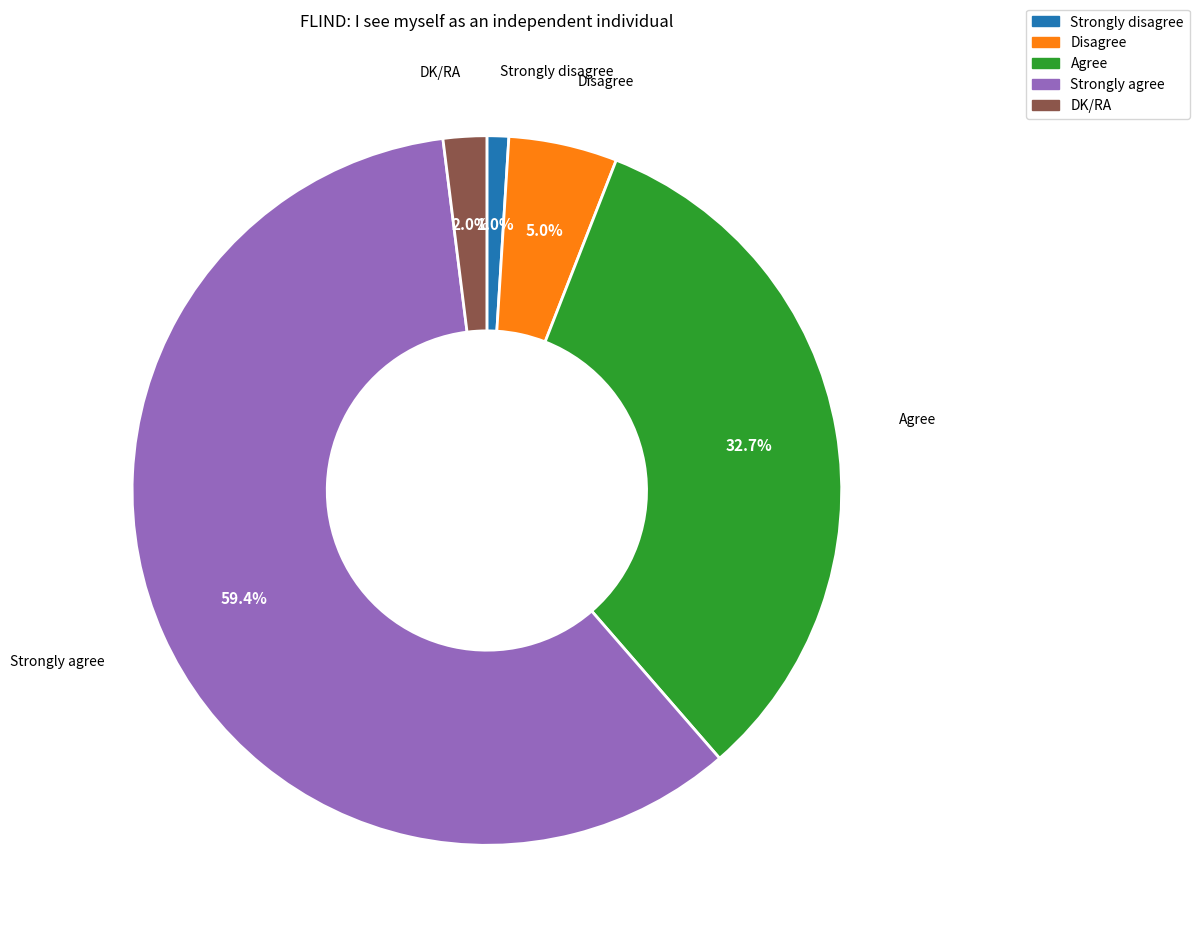

What portion of the pie excludes Disagree?

95.0%